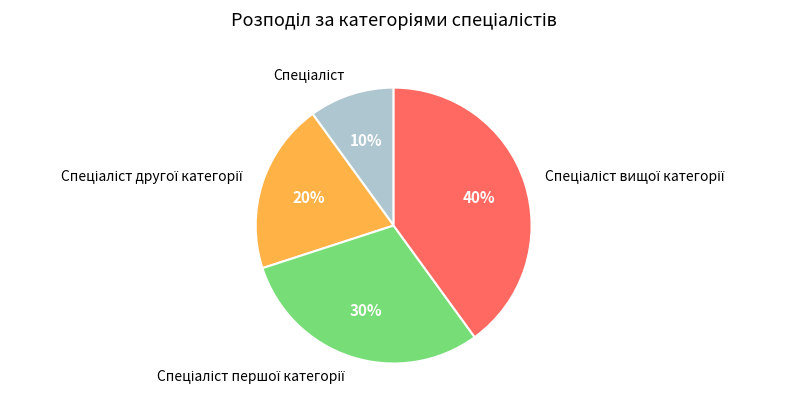

Is there any slice that represents more than half of the pie?

No